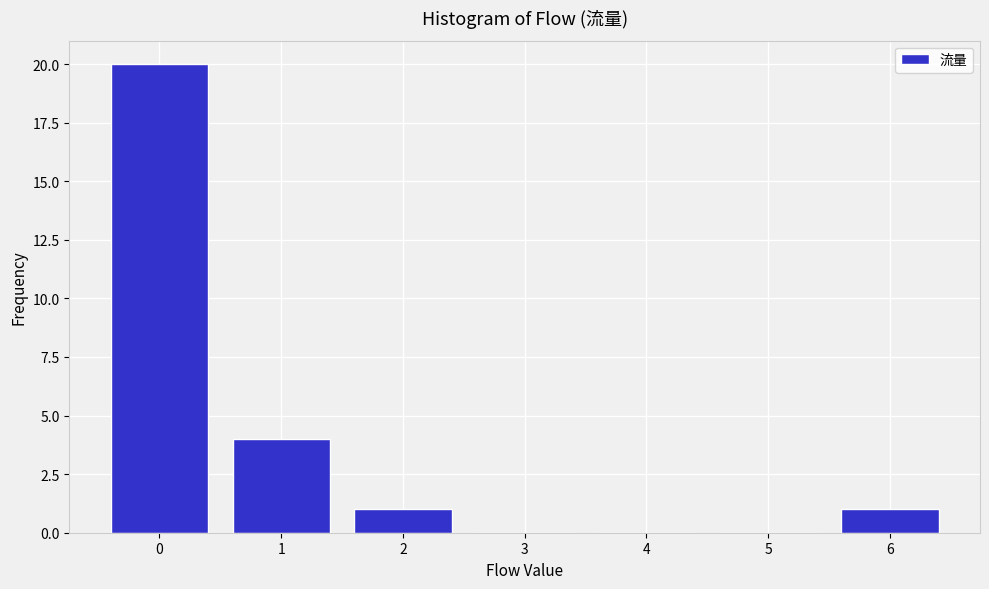

Reading left to right, transcribe this chart: for each bar, give the range it covers on the x-axis and its height. The values are not printed on the chart, so give them approximately, as read against the axis.

-0.5 to 0.5: 20
0.5 to 1.5: 4
1.5 to 2.5: 1
2.5 to 3.5: 0
3.5 to 4.5: 0
4.5 to 5.5: 0
5.5 to 6.5: 1